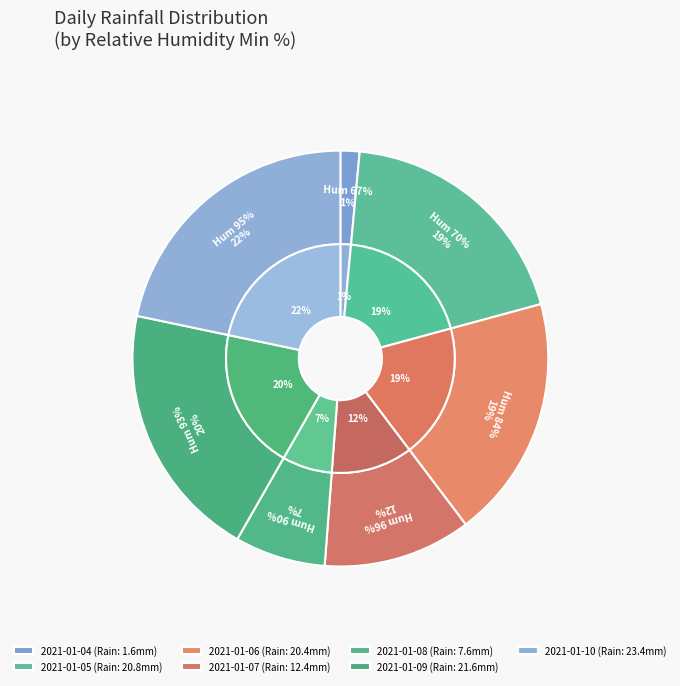

How many slices are in this pie chart?

7